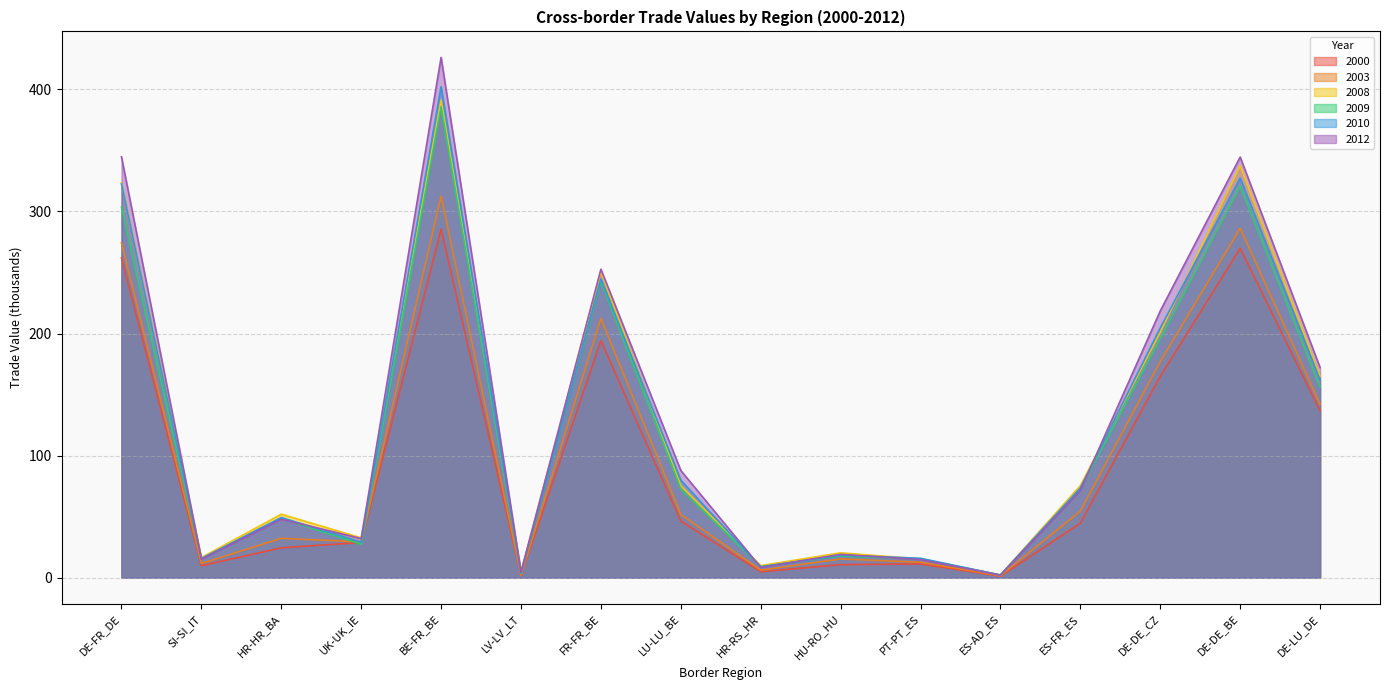

Which category has the highest value in the 2009 series?

BE-FR_BE